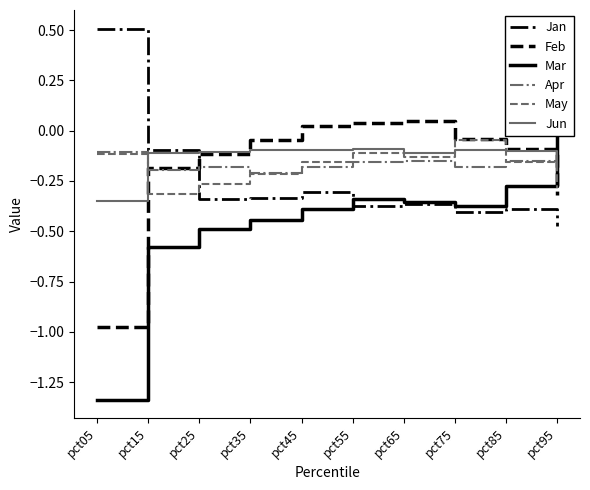

Is the value of Jun at pct35 greater than the value of Jan at pct15?

No